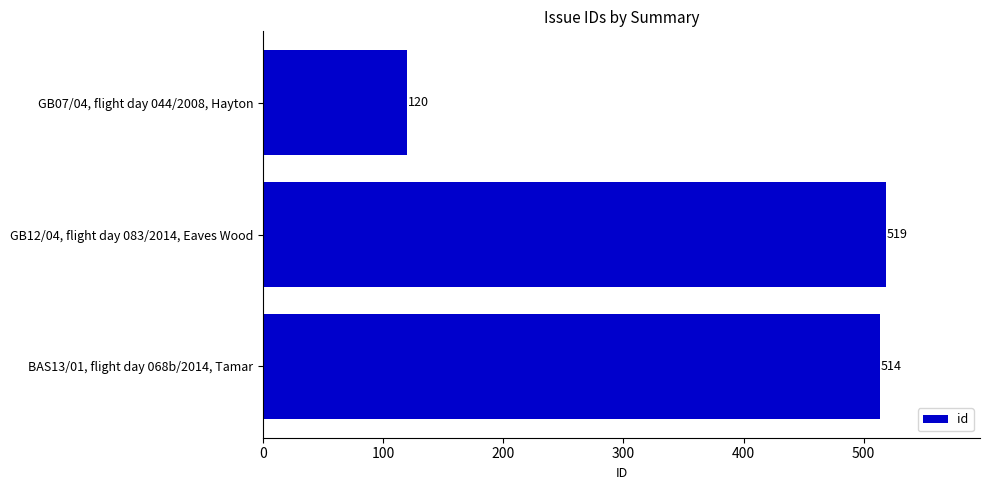

Reading top to bottom, list all the values displayed in this chart.

120	519	514